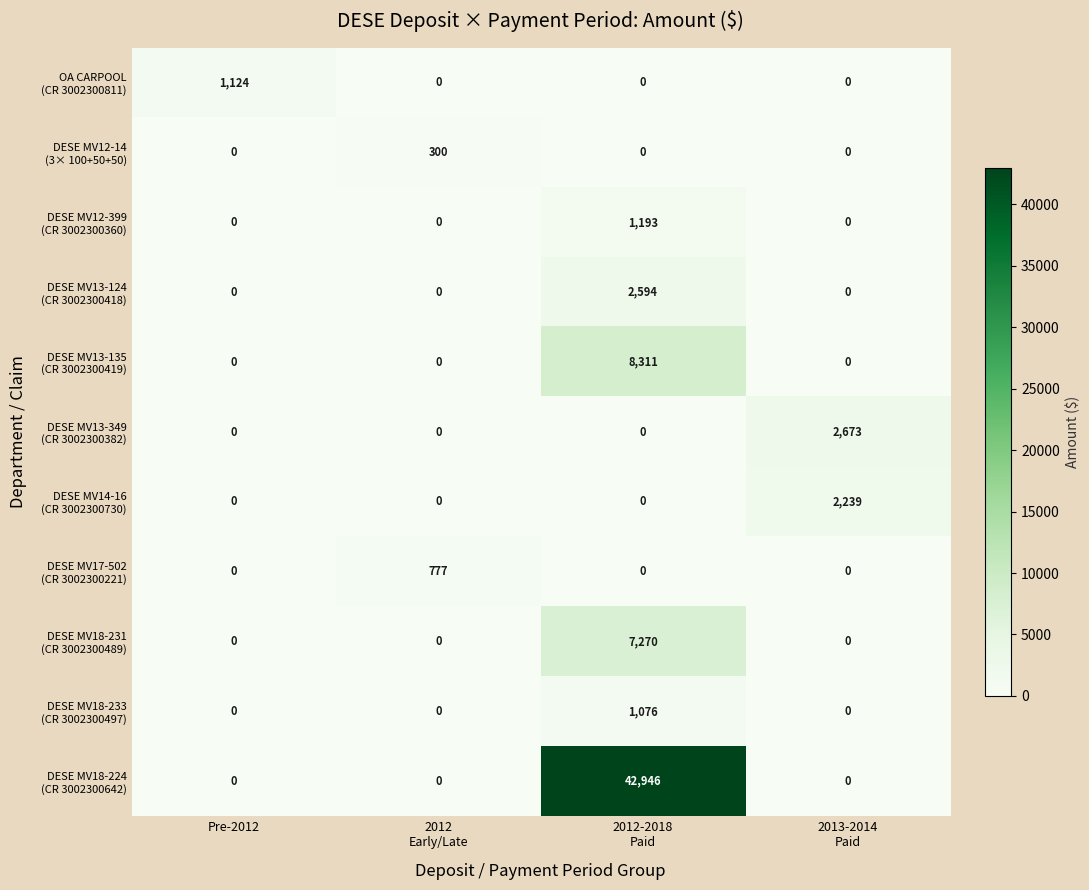

How many series are shown in this chart?

11